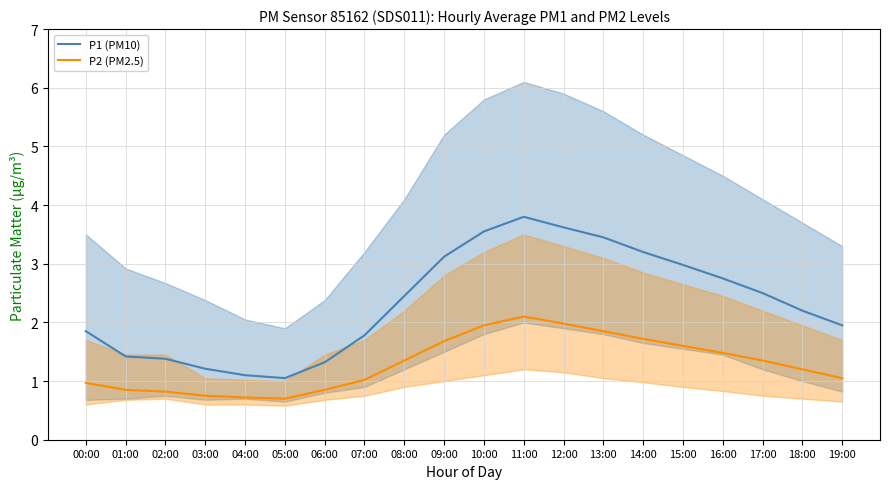

At which label does P2 (PM2.5) first exceed 1?

07:00